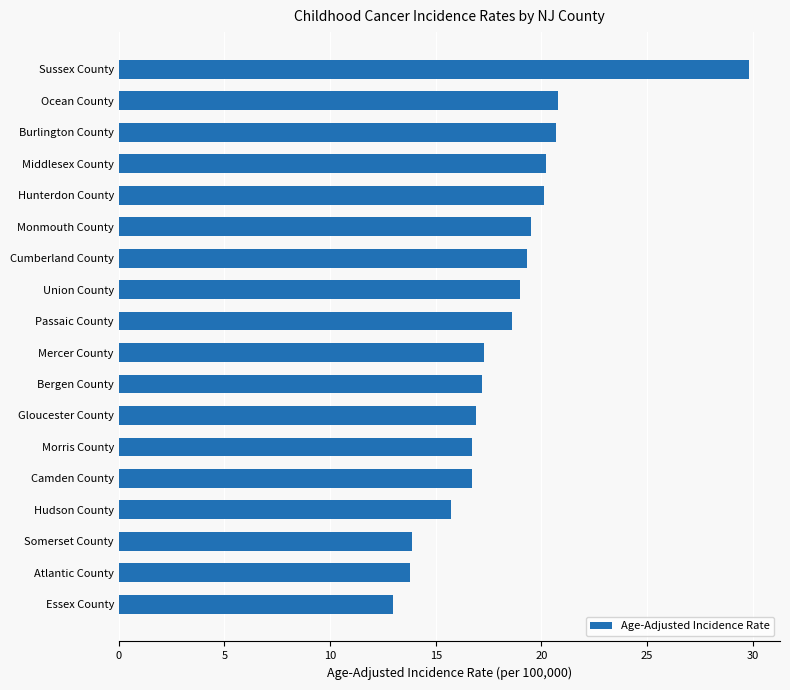

What is the difference between the values at Somerset County and Morris County?

2.8